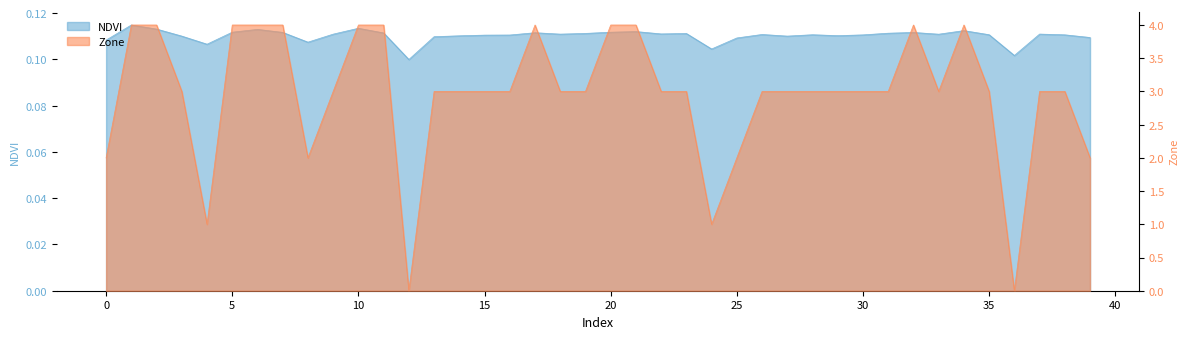

Reading left to right, what are all the values shown in this chart?

NDVI: 0=0.1	1=0.1	2=0.1	3=0.1	4=0.1	5=0.1	6=0.1	7=0.1	8=0.1	9=0.1	10=0.1	11=0.1	12=0.1	13=0.1	14=0.1	15=0.1	16=0.1	17=0.1	18=0.1	19=0.1	20=0.1	21=0.1	22=0.1	23=0.1	24=0.1	25=0.1	26=0.1	27=0.1	28=0.1	29=0.1	30=0.1	31=0.1	32=0.1	33=0.1	34=0.1	35=0.1	36=0.1	37=0.1	38=0.1	39=0.1
Zone: 0=2.0	1=4.0	2=4.0	3=3.0	4=1.0	5=4.0	6=4.0	7=4.0	8=2.0	9=3.0	10=4.0	11=4.0	12=0.0	13=3.0	14=3.0	15=3.0	16=3.0	17=4.0	18=3.0	19=3.0	20=4.0	21=4.0	22=3.0	23=3.0	24=1.0	25=2.0	26=3.0	27=3.0	28=3.0	29=3.0	30=3.0	31=3.0	32=4.0	33=3.0	34=4.0	35=3.0	36=0.0	37=3.0	38=3.0	39=2.0